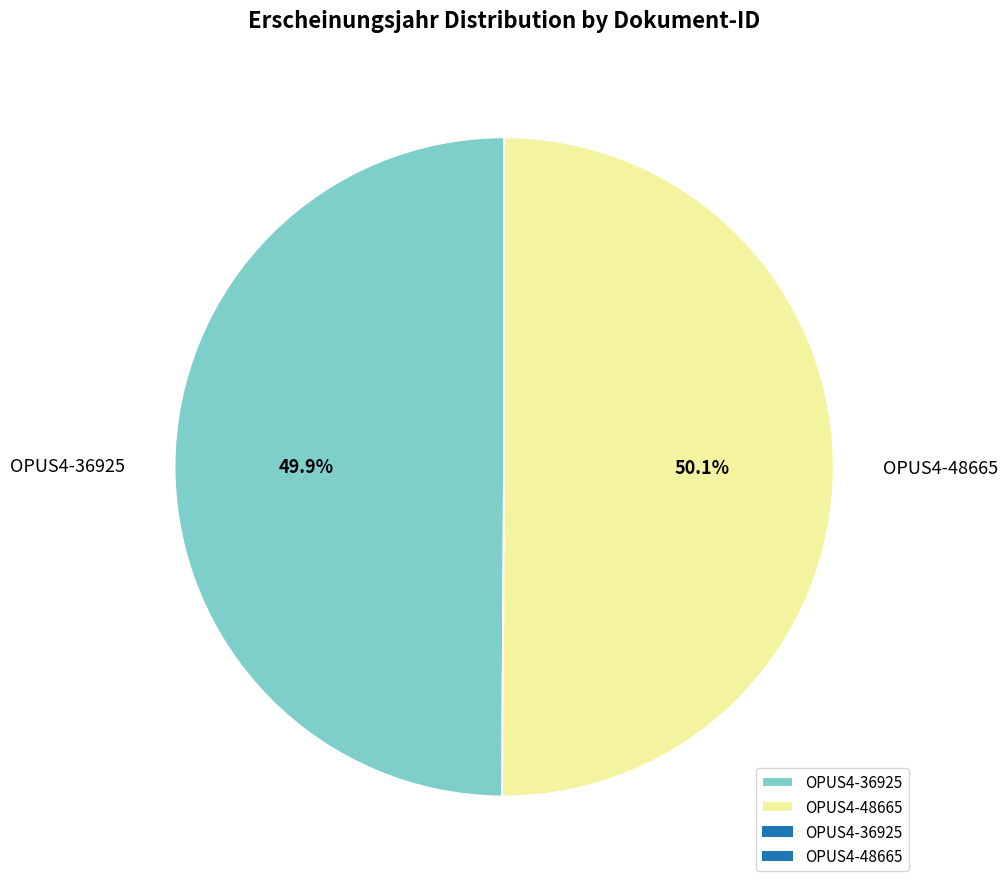

What is the ratio of the value at OPUS4-48665 to the value at OPUS4-36925?

1.0